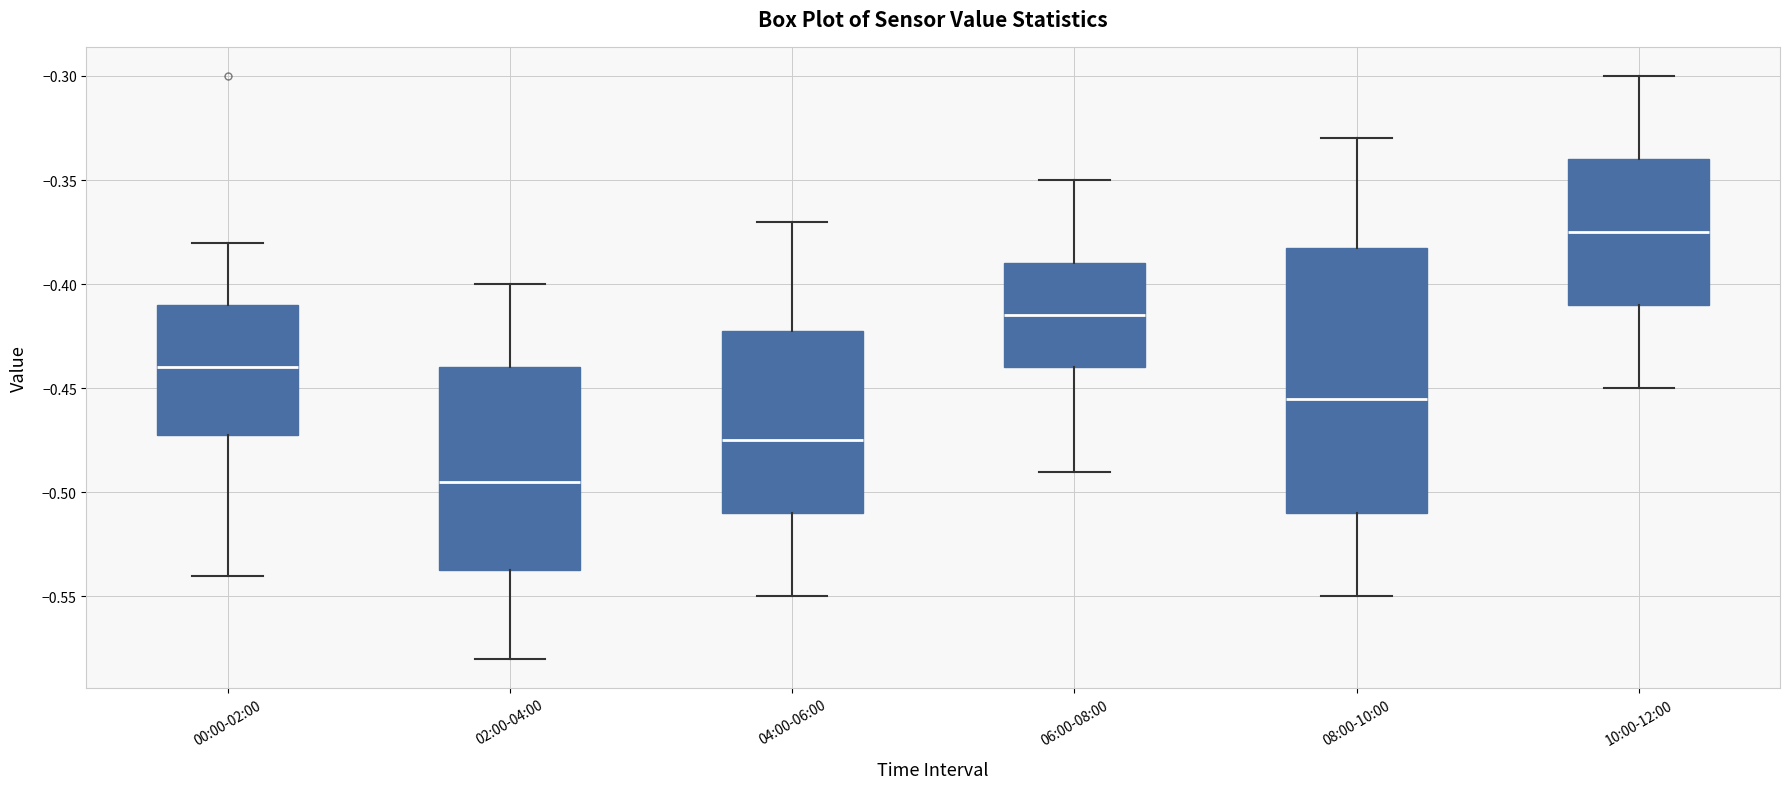

Which box has the lowest median line?

02:00-04:00